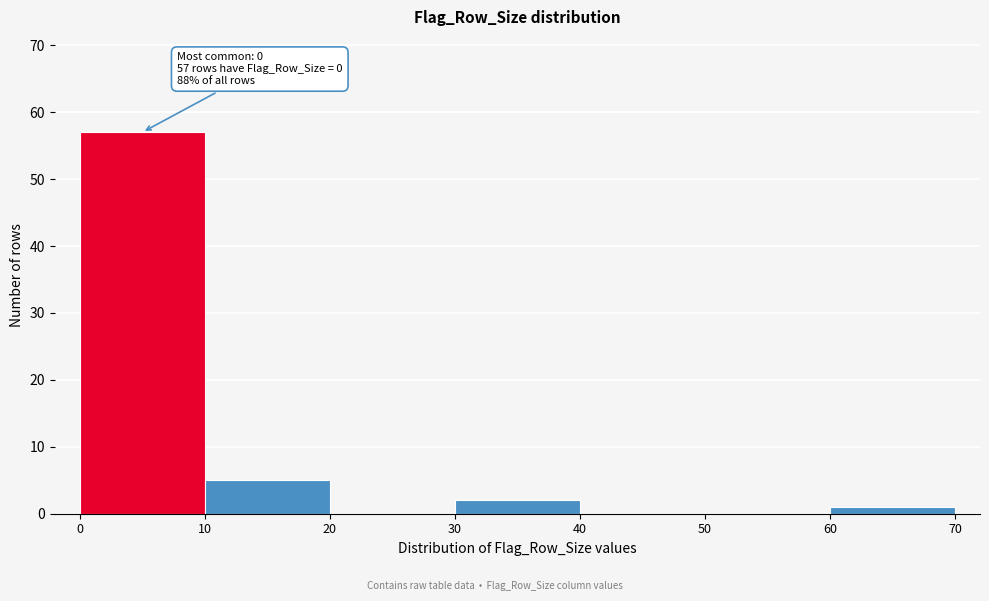

Over which range of the x-axis is the bar tallest?

0 to 10